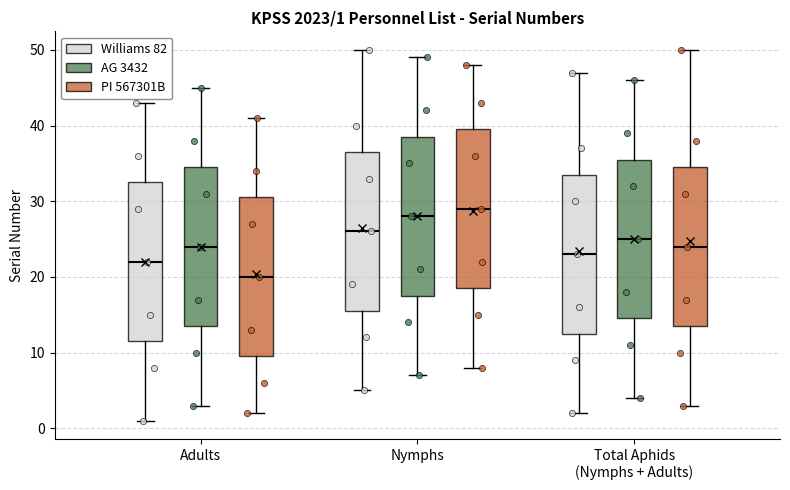

Which box's median line is the lowest?

Adults (PI 567301B)